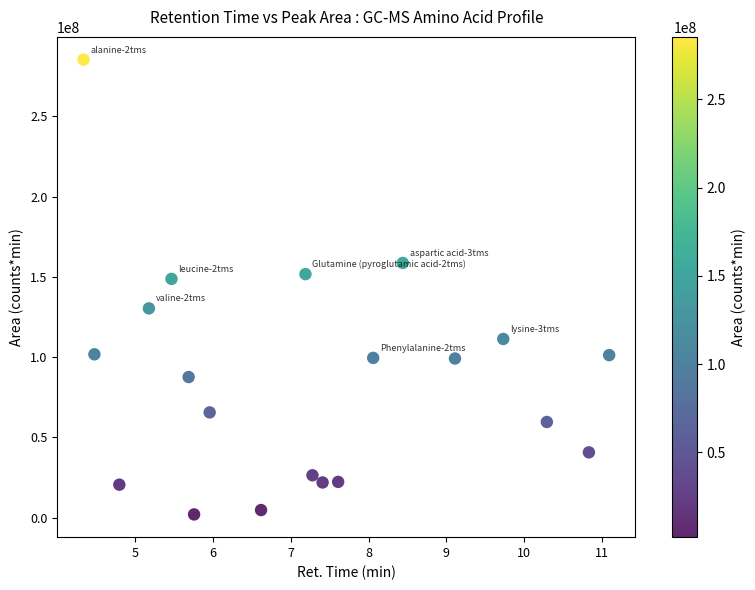

What is the range of Y values (max minus min)?

283365568